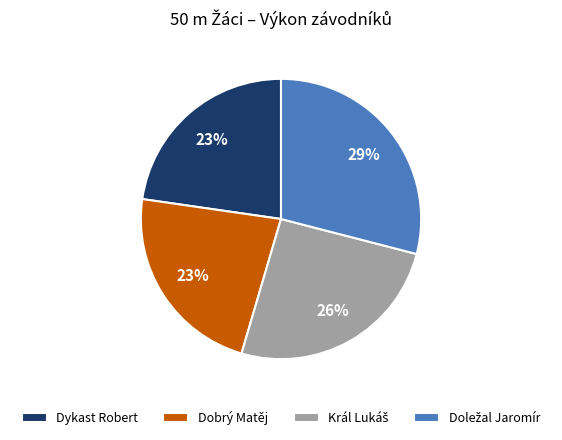

How many segments does this pie chart have?

4